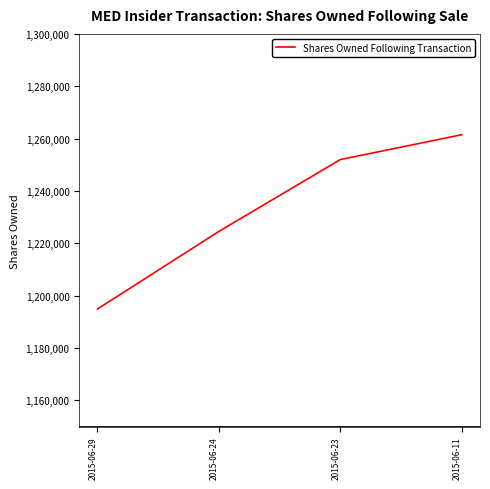

What is the sum of all values?

4932906